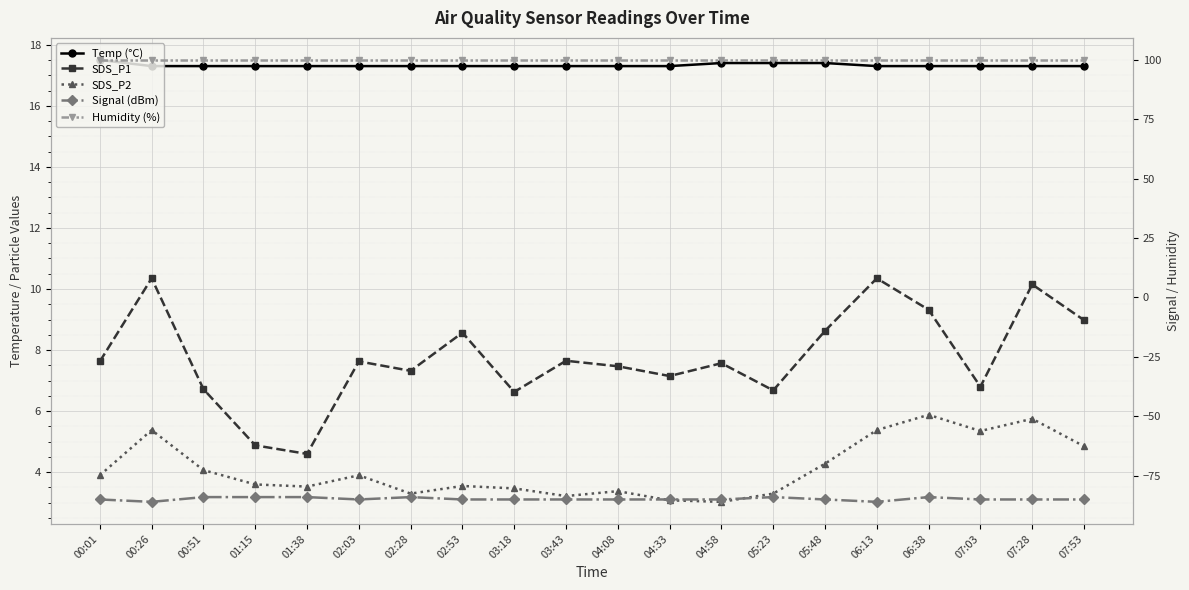

At which category does SDS_P2 reach its first local valley?

01:38